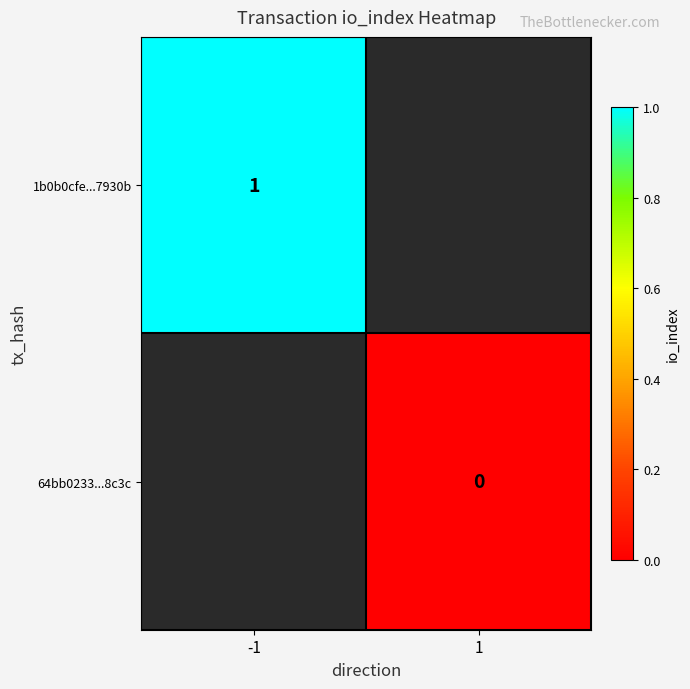

Between 1 and -1, which is larger?

-1